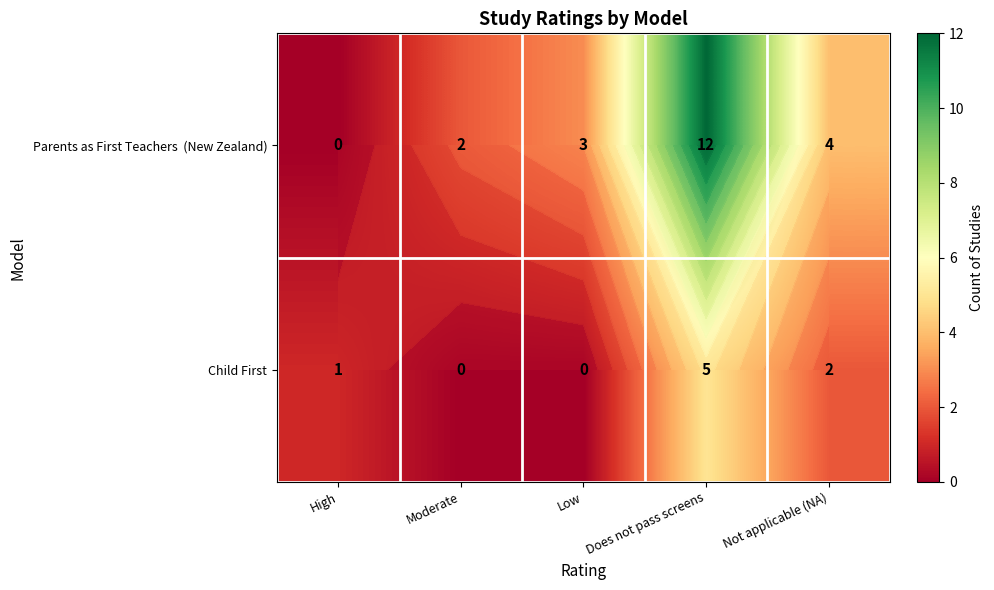

What is the difference between the highest and lowest values at Moderate?

2